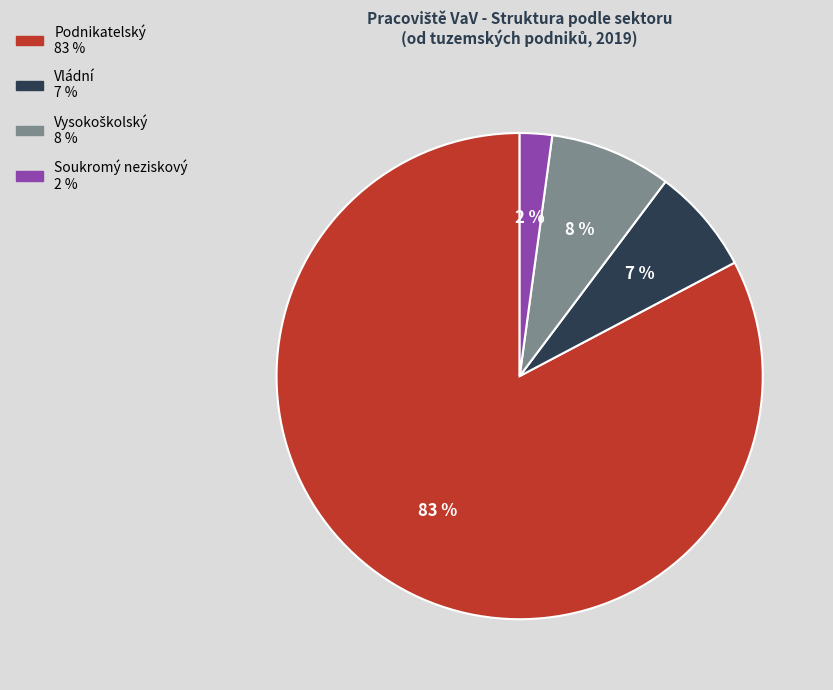

To the nearest percent, what is the combined percentage of Vládní and Soukromý neziskový?

9%